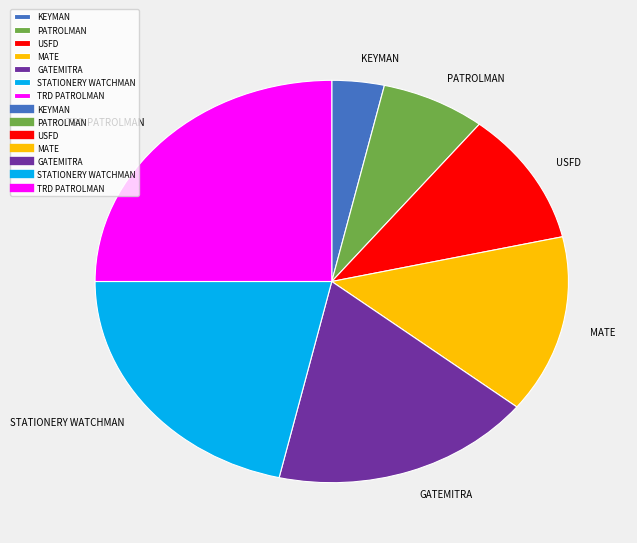

Rank the categories by value from lowest to highest.

KEYMAN, PATROLMAN, USFD, MATE, GATEMITRA, STATIONERY WATCHMAN, TRD PATROLMAN